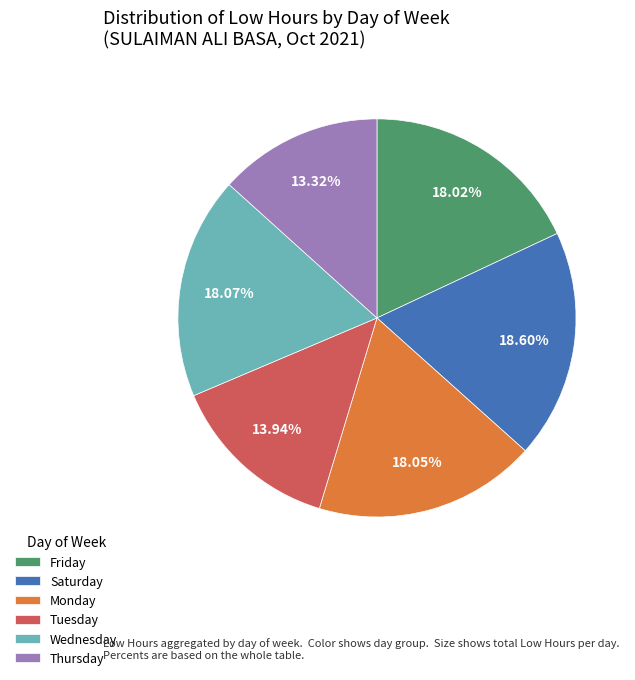

Is there a majority slice in this chart?

No